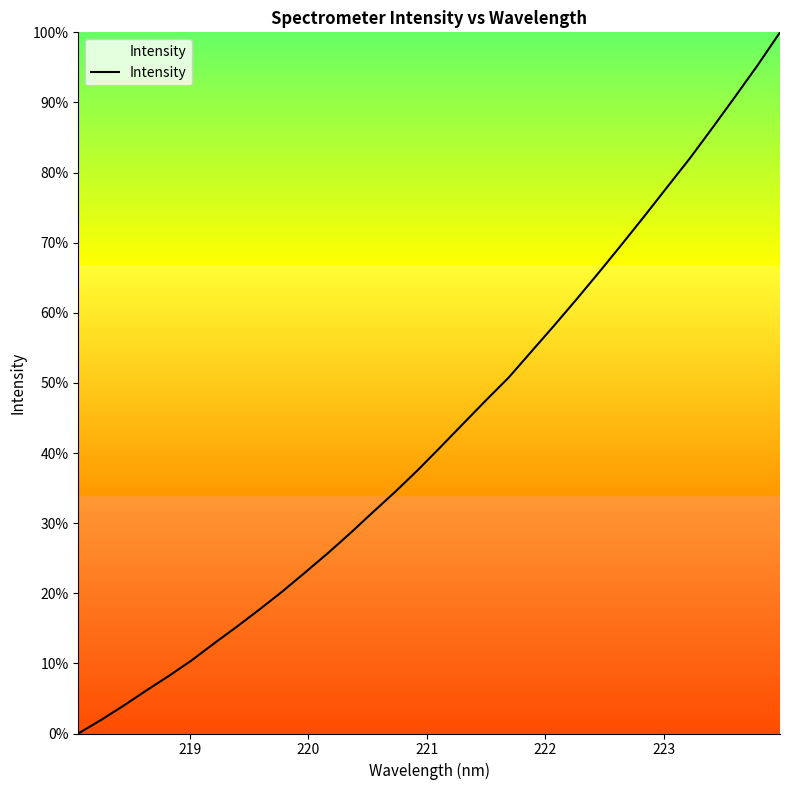

What is the difference between the maximum and minimum values?

100.0